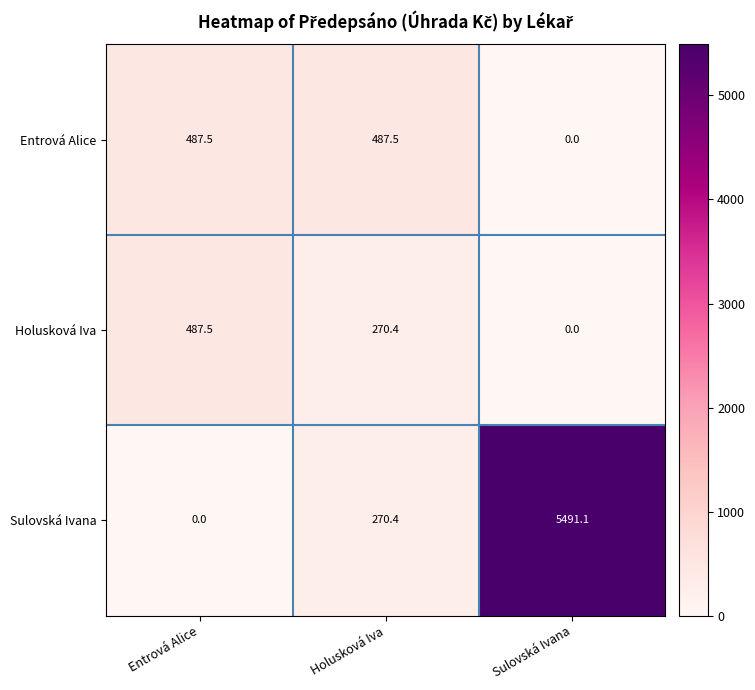

What is the difference between the highest and lowest values at Holusková Iva?

217.1